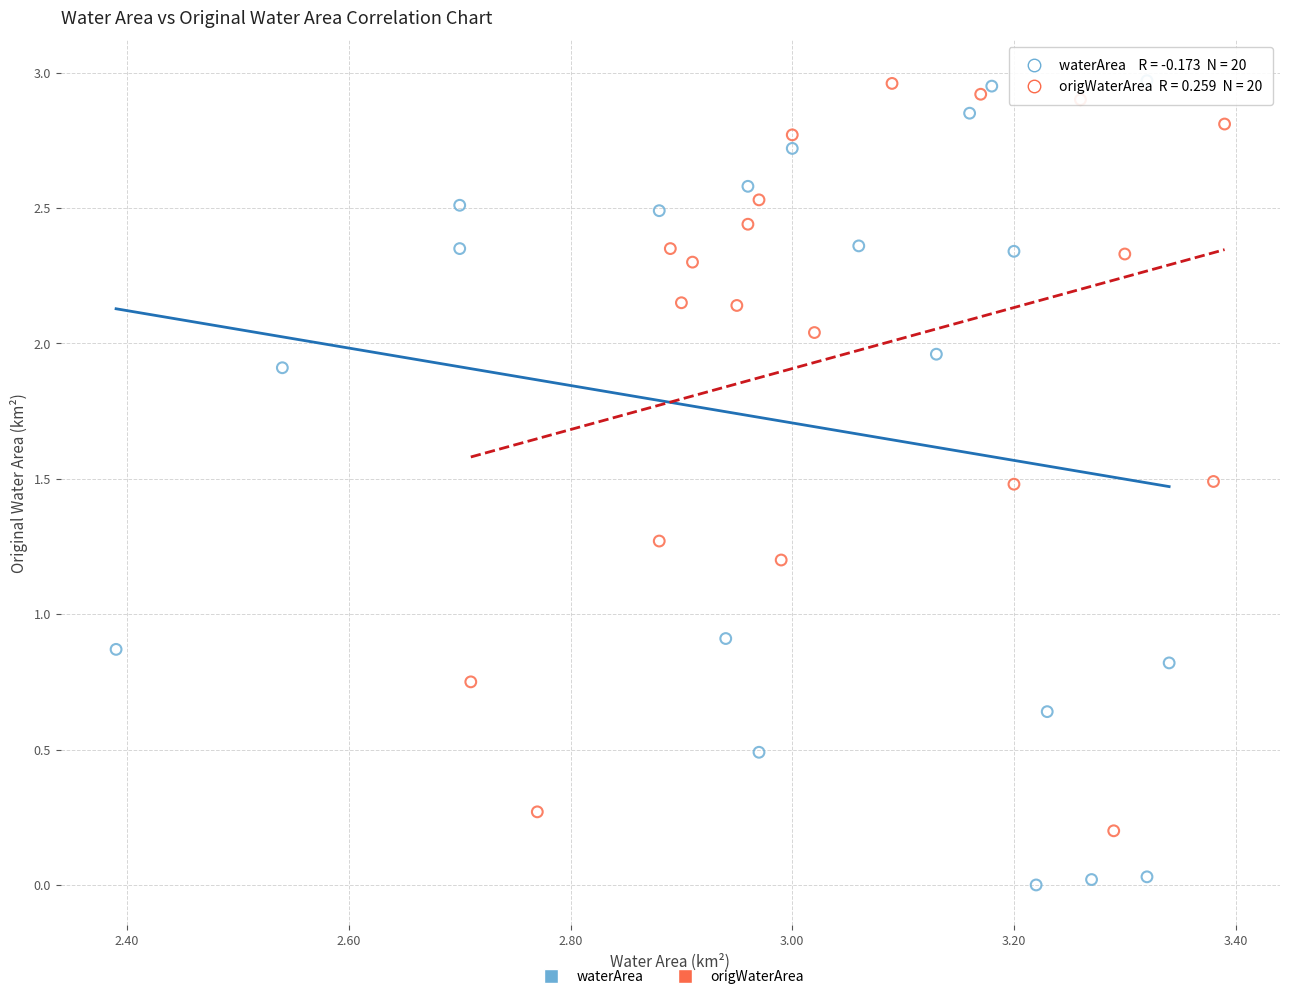

Which series reaches the minimum Y coordinate?

waterArea